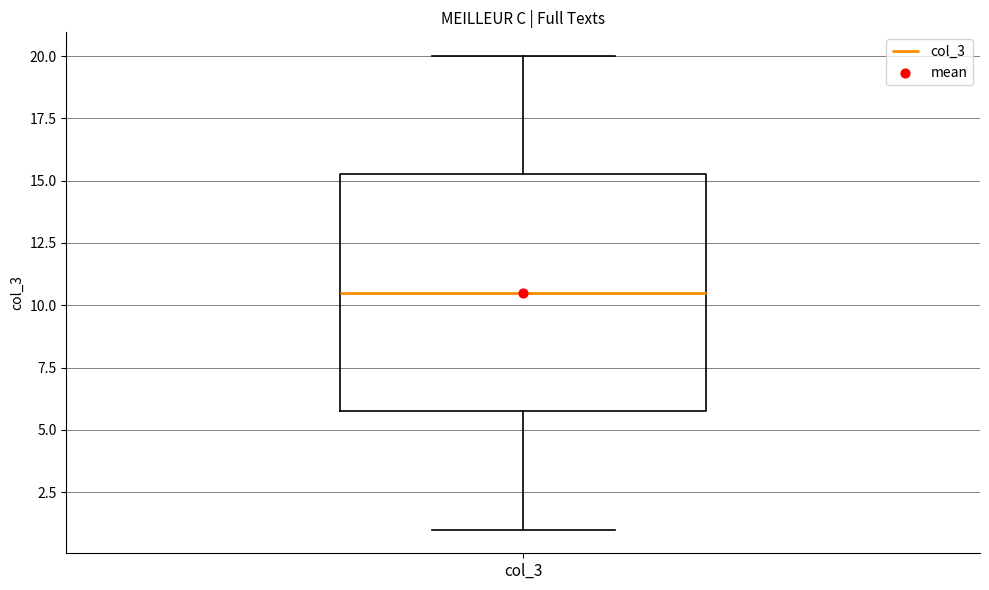

Where is the upper edge of the box for col_3 on the y-axis? The values are not printed on the chart, so give them approximately, as read against the axis.

15.5